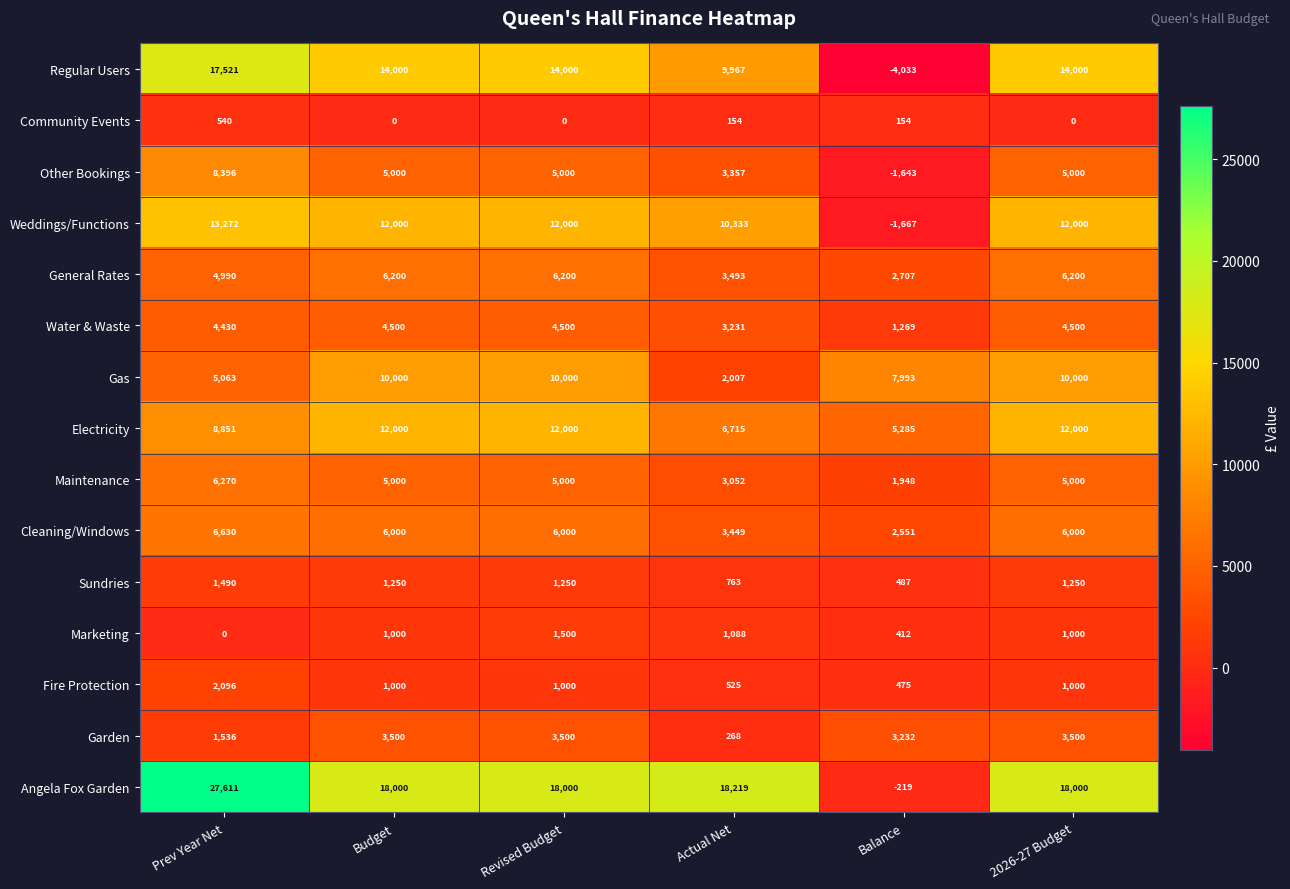

What is the minimum value shown in the chart?

-4033